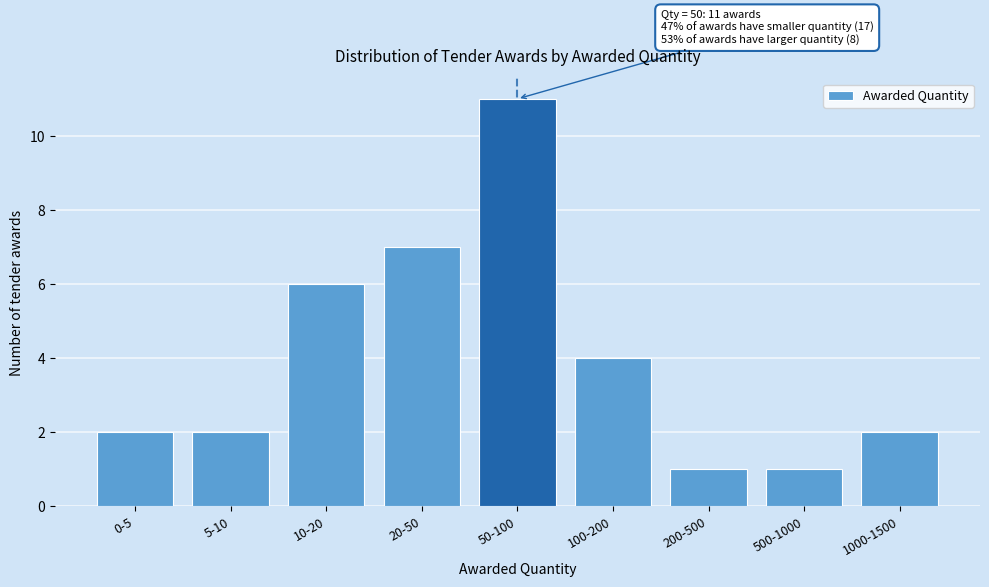

Reading left to right, extract all data points from this chart.

2	2	6	7	11	4	1	1	2